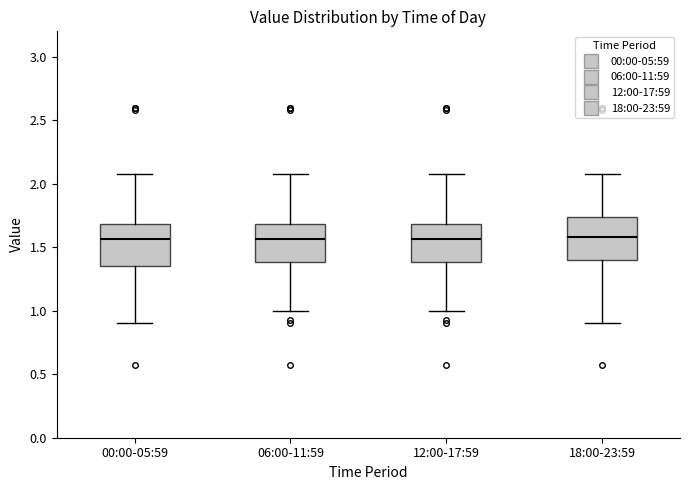

Reading left to right, transcribe this box plot: for each box, give where its median line is, the range the box spans, and where its two whiskers end, as read against the y-axis. The values are not printed on the chart, so give them approximately, as read against the axis.

00:00-05:59: median 1.55, box 1.35 to 1.70, whiskers 0.90 to 2.10
06:00-11:59: median 1.55, box 1.40 to 1.70, whiskers 1.00 to 2.10
12:00-17:59: median 1.55, box 1.40 to 1.70, whiskers 1.00 to 2.10
18:00-23:59: median 1.60, box 1.40 to 1.75, whiskers 0.90 to 2.10